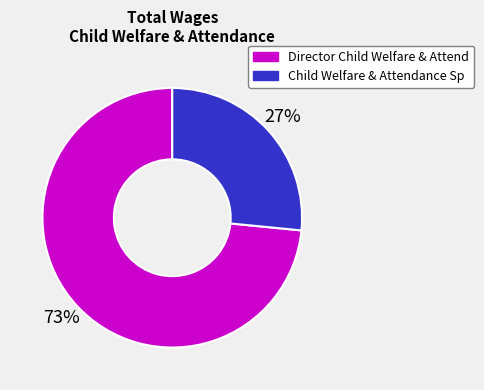

True or false: Child Welfare & Attendance Sp accounts for 39% of the total.

False